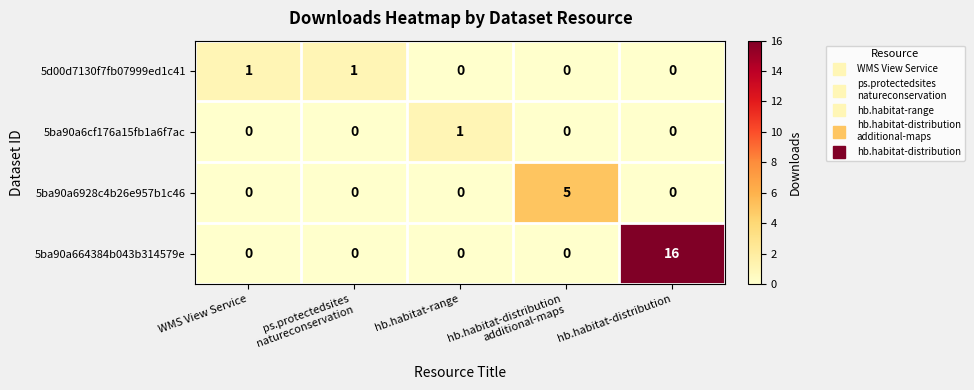

The 5ba90a6cf176a15fb1a6f7ac series shows 0 at hb.habitat-range. True or false?

False